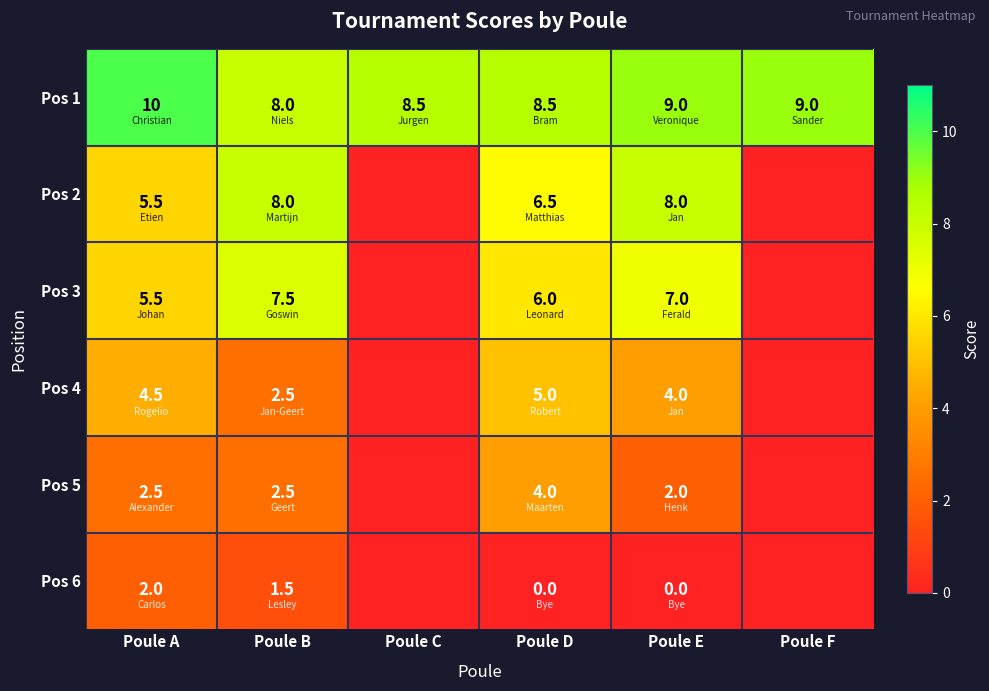

What is the approximate value of Pos 1 at Poule B?

8.0